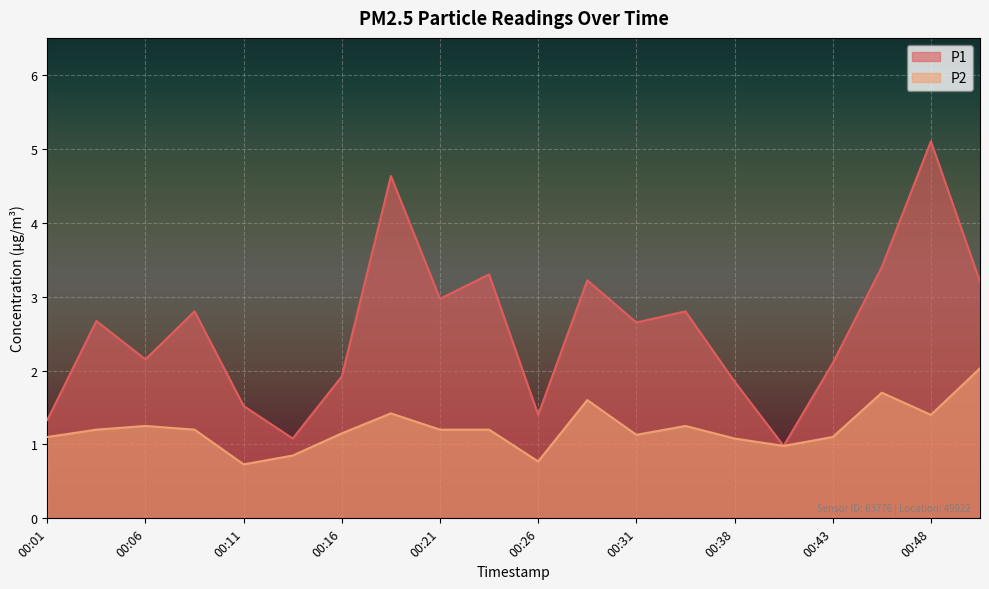

Where is the first local minimum for P2?

00:11